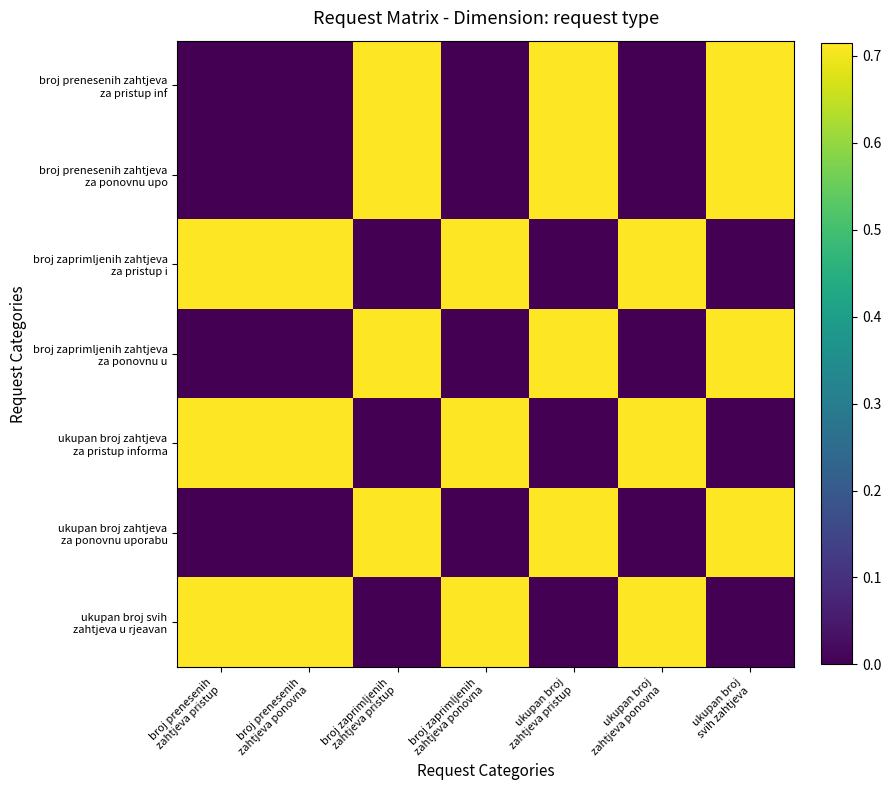

At how many categories does at least one series exceed 0?

7